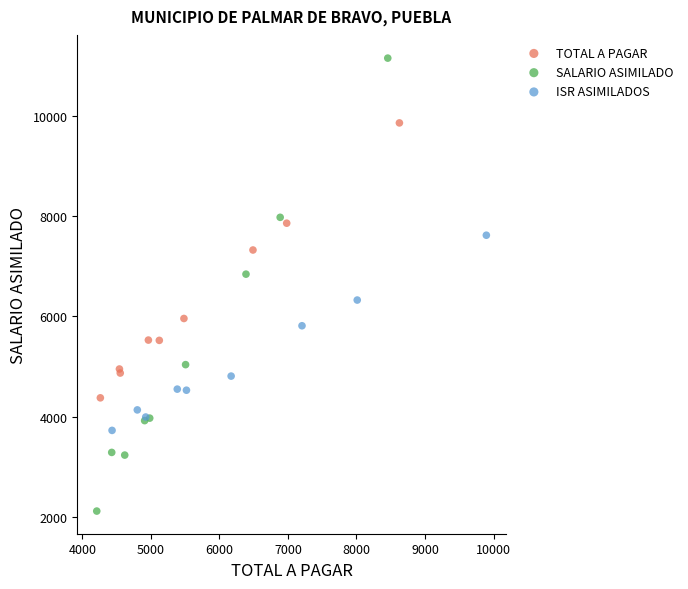

Which series has the largest Y range (max minus min)?

SALARIO ASIMILADO